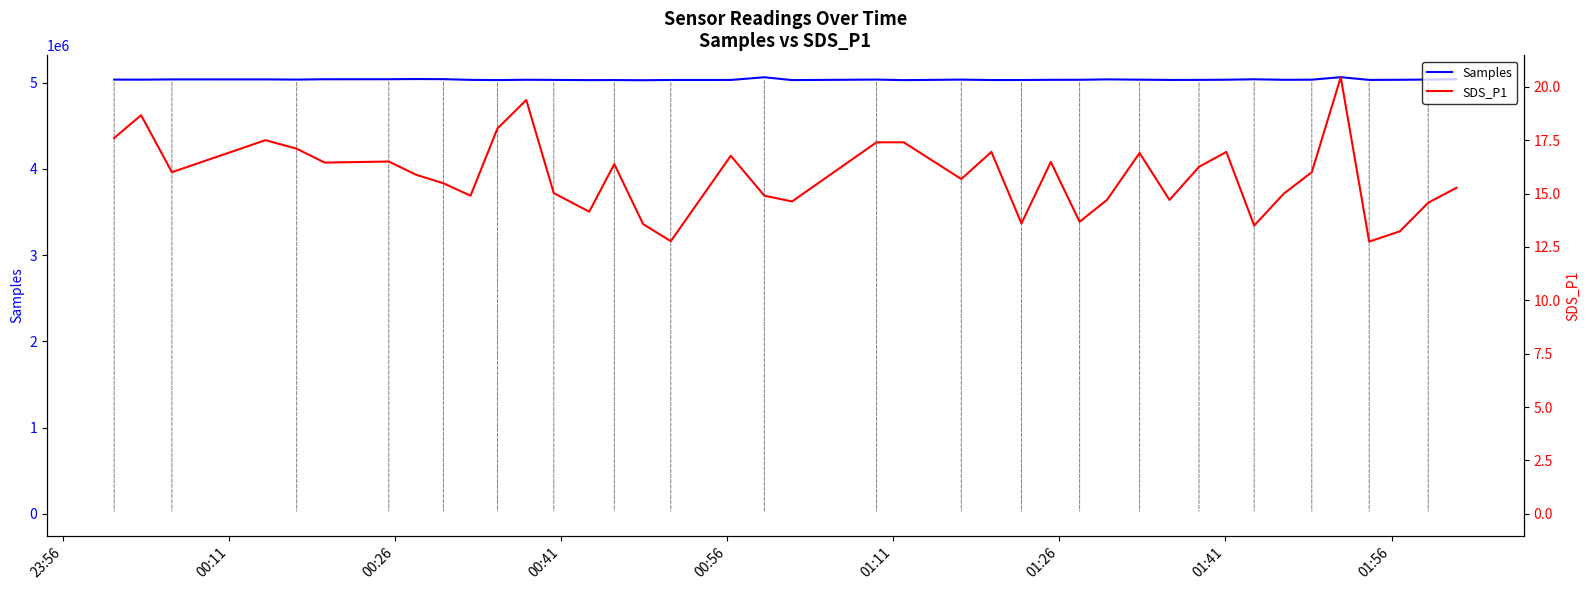

What is the difference between the second highest and second lowest values in the Samples series?

33203.0